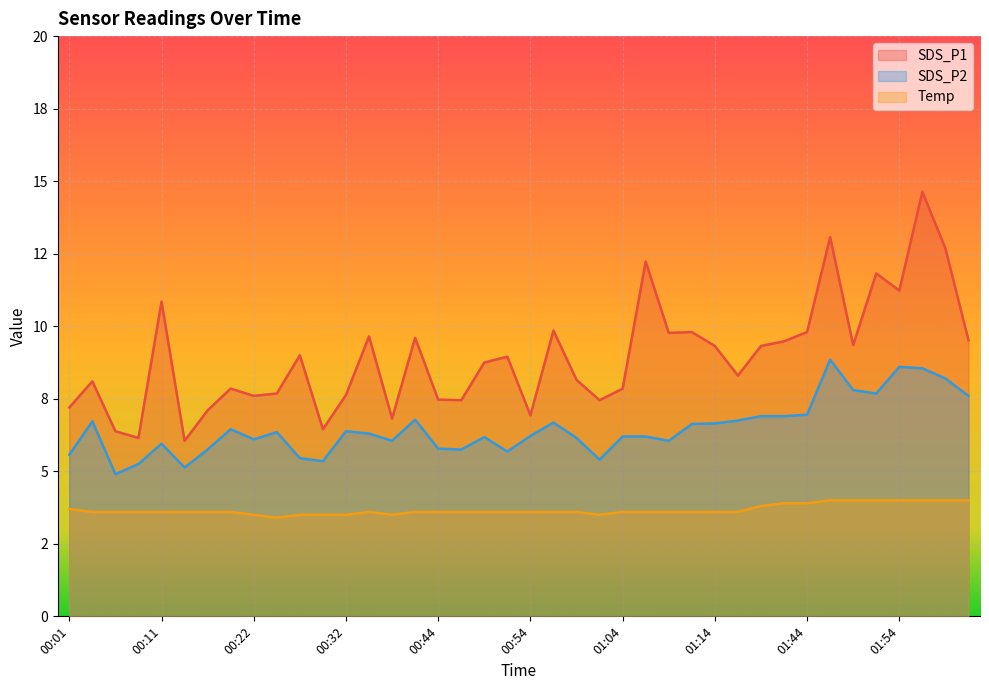

How many interior local valleys does the Temp series have?

3